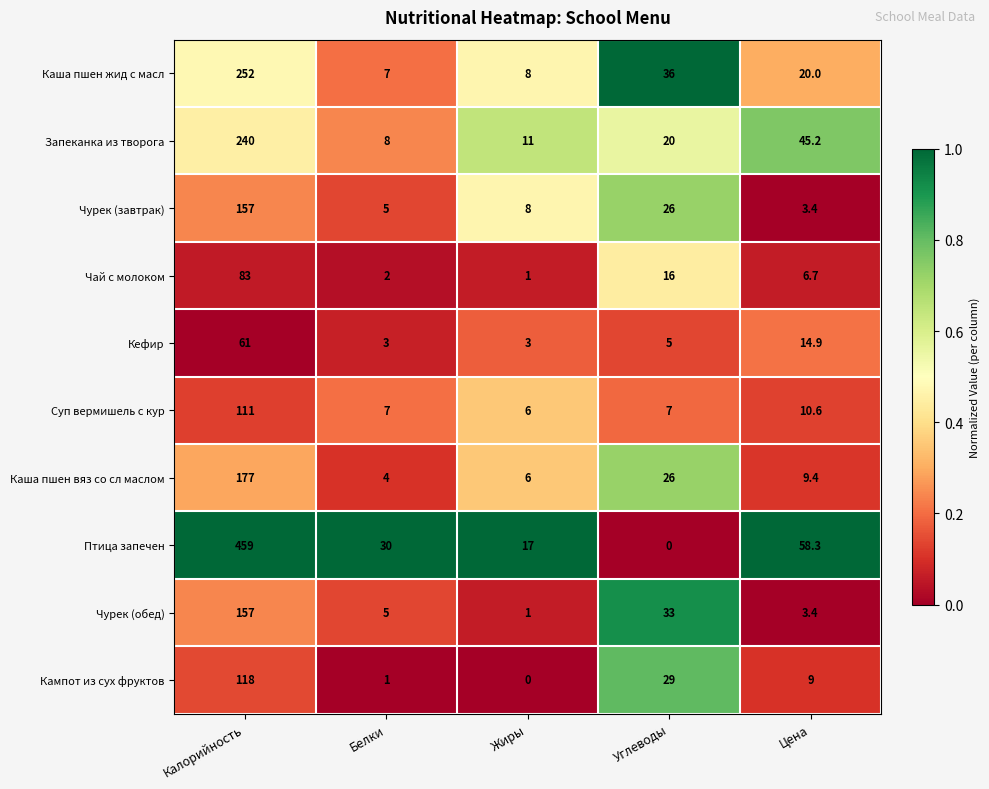

Which series has the largest range (max minus min)?

Птица запечен